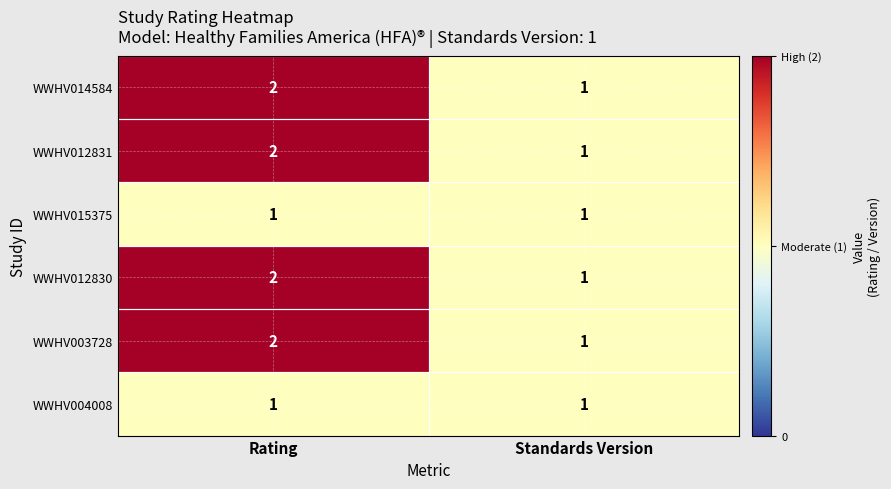

At which category is the sum across all series the highest?

Rating